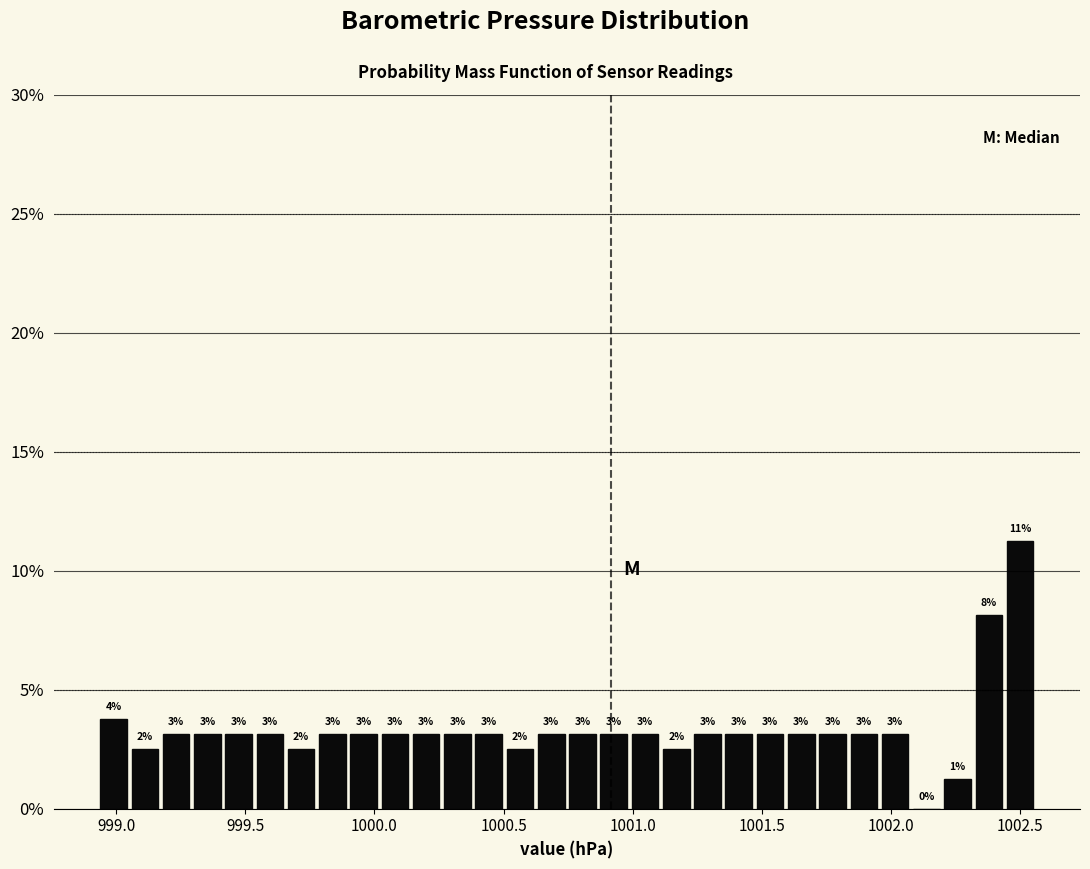

Read against the x-axis, roughly where is the centre of the tallest bar?

1002.50